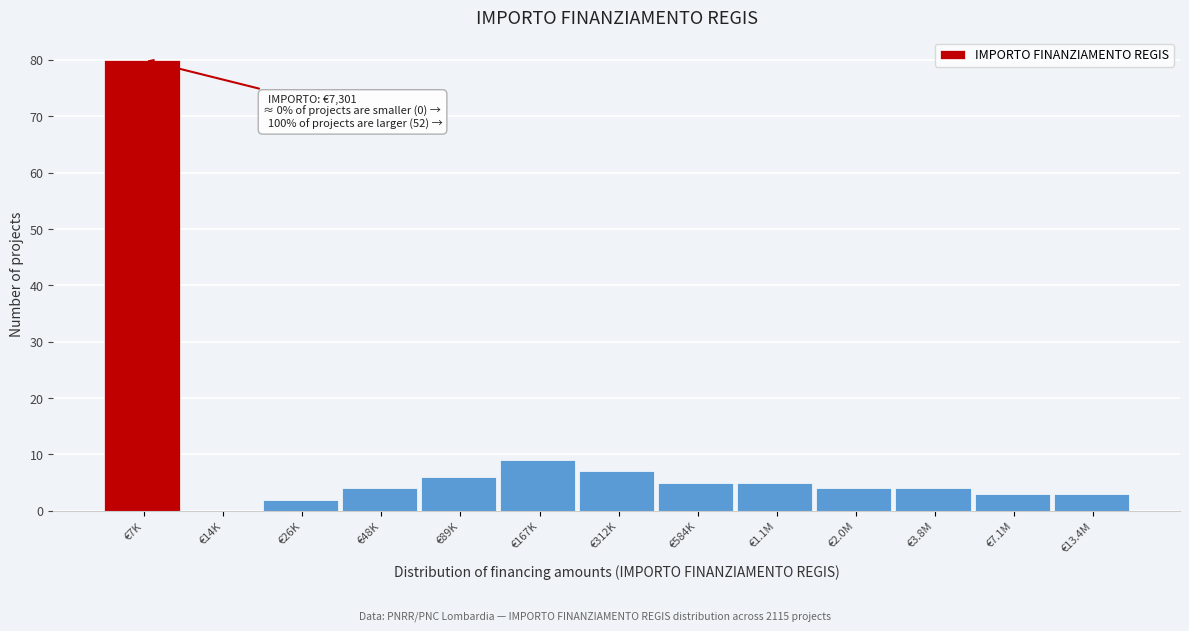

Reading right to left, list all the values displayed in this chart.

€13.4M=3	€7.1M=3	€3.8M=4	€2.0M=4	€1.1M=5	€584K=5	€312K=7	€167K=9	€89K=6	€48K=4	€26K=2	€14K=0	€7K=80